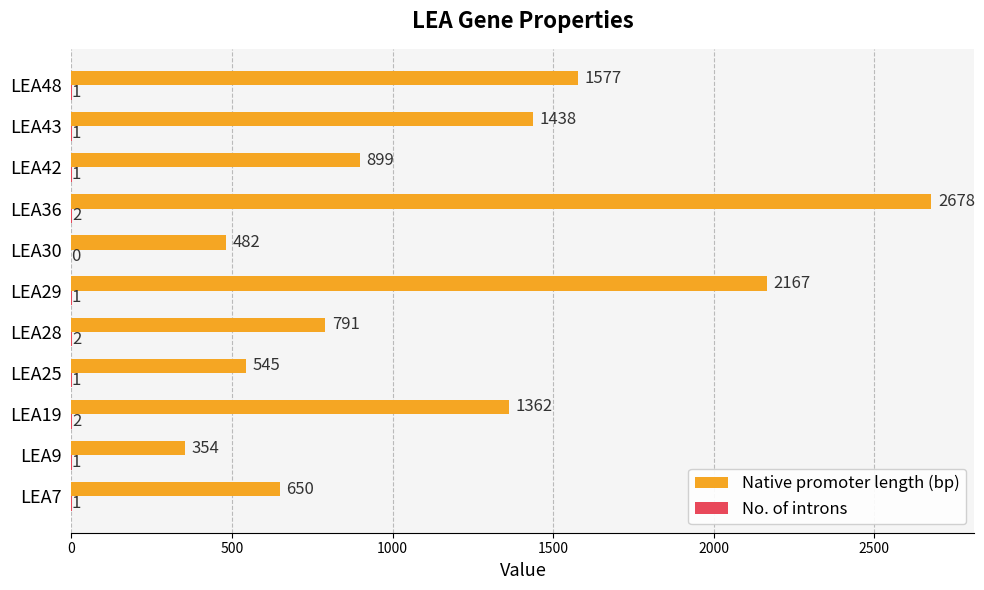

What is the sum of all Native promoter length (bp) values?

12943